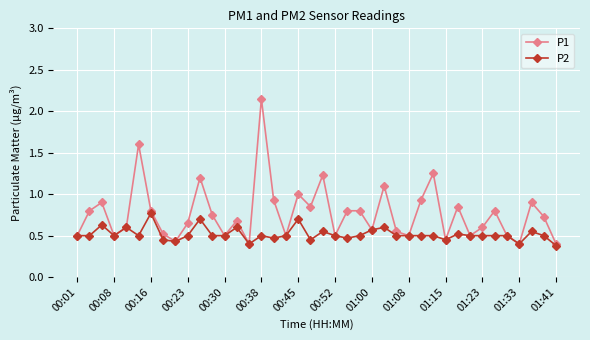

Is this an area chart (filled region under the line)?

No